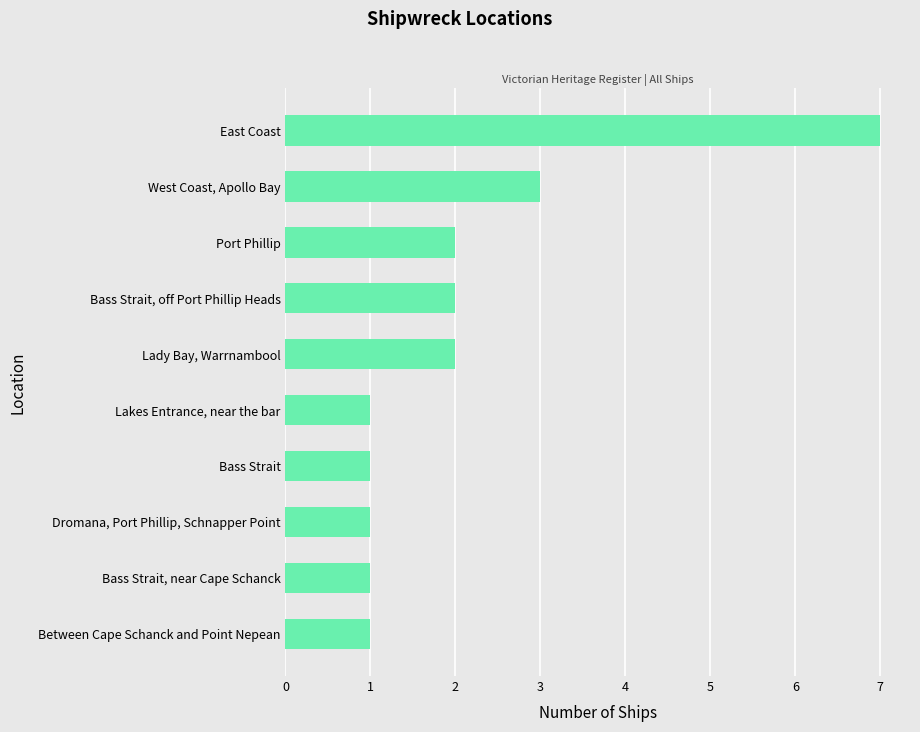

How many series are shown in this chart?

1